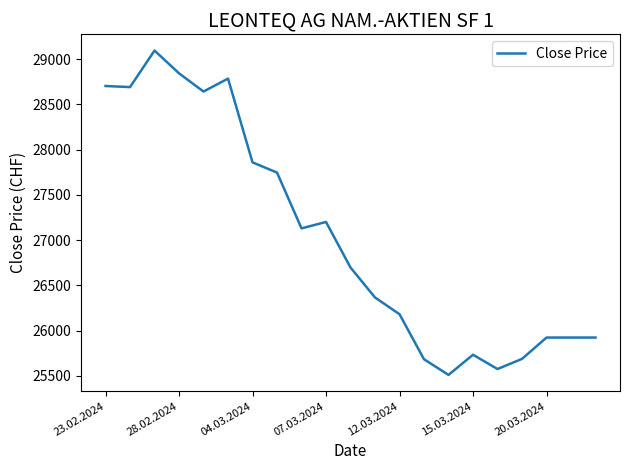

What is the maximum value shown in the chart?

29096